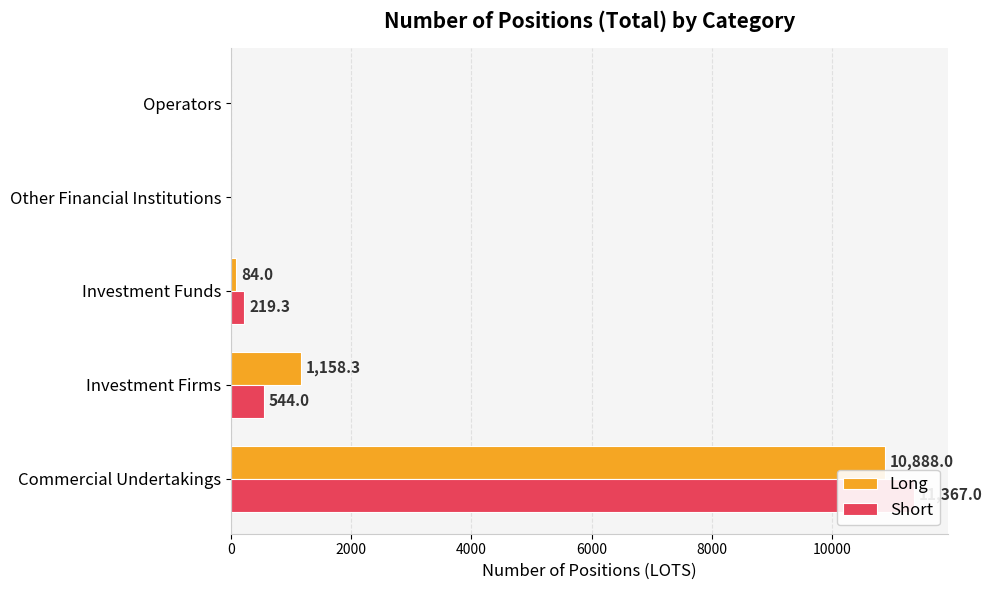

True or false: Short has a value of 11367.0 at Commercial Undertakings.

True